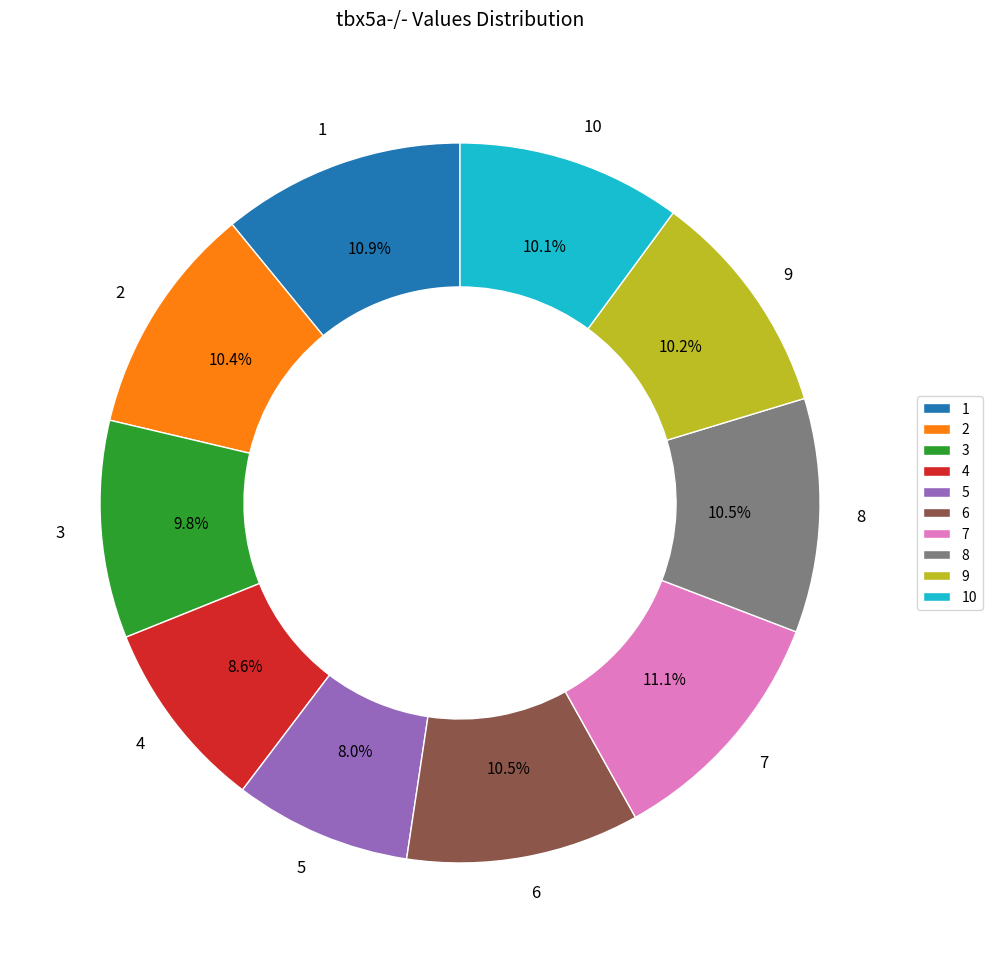

How many segments does this pie chart have?

10